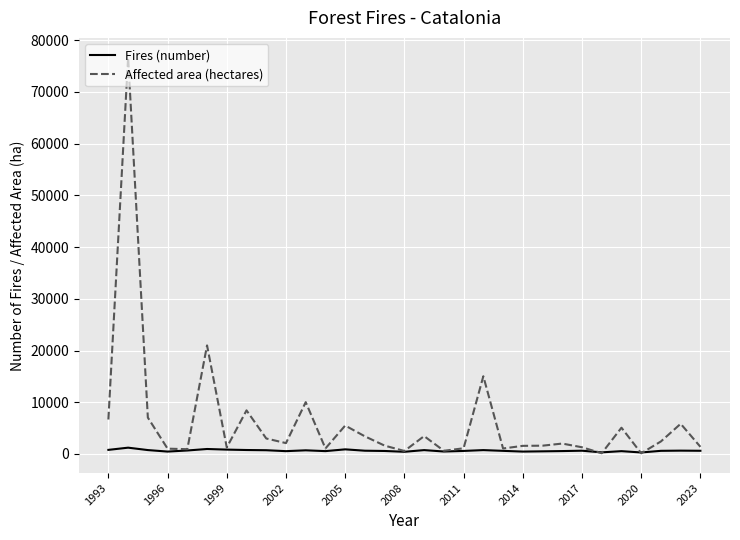

Which series has the largest range (max minus min)?

Affected area (hectares)